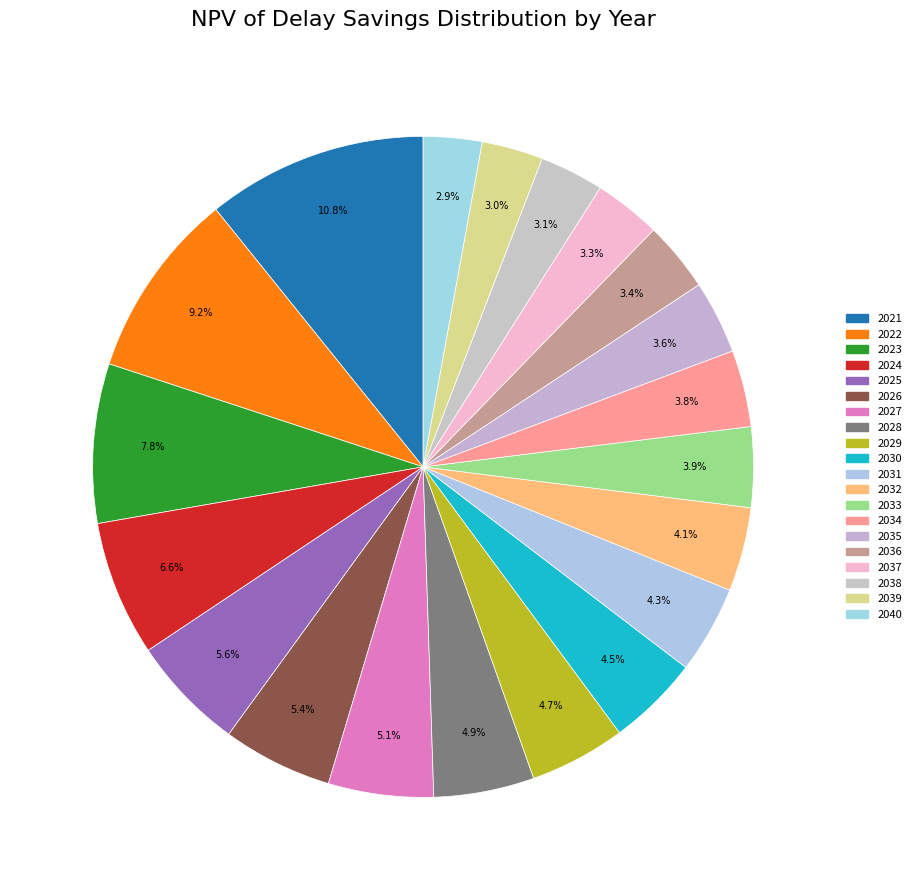

Does 2030 account for over 50% of the chart?

No